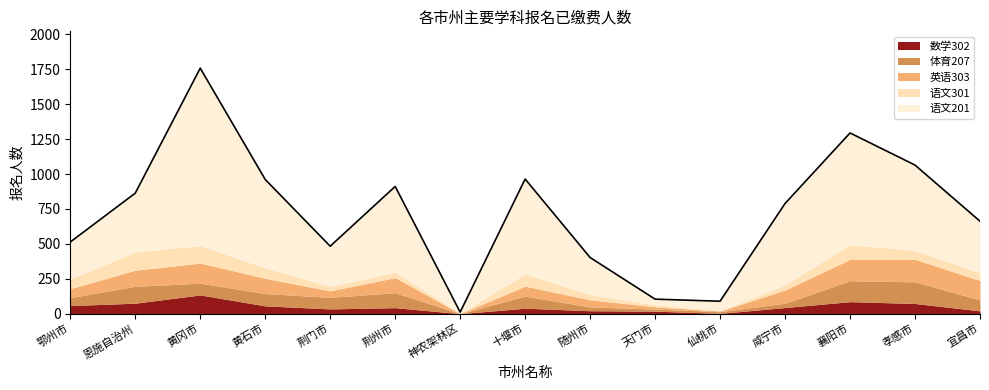

What is the average value of the 英语303 series?

85